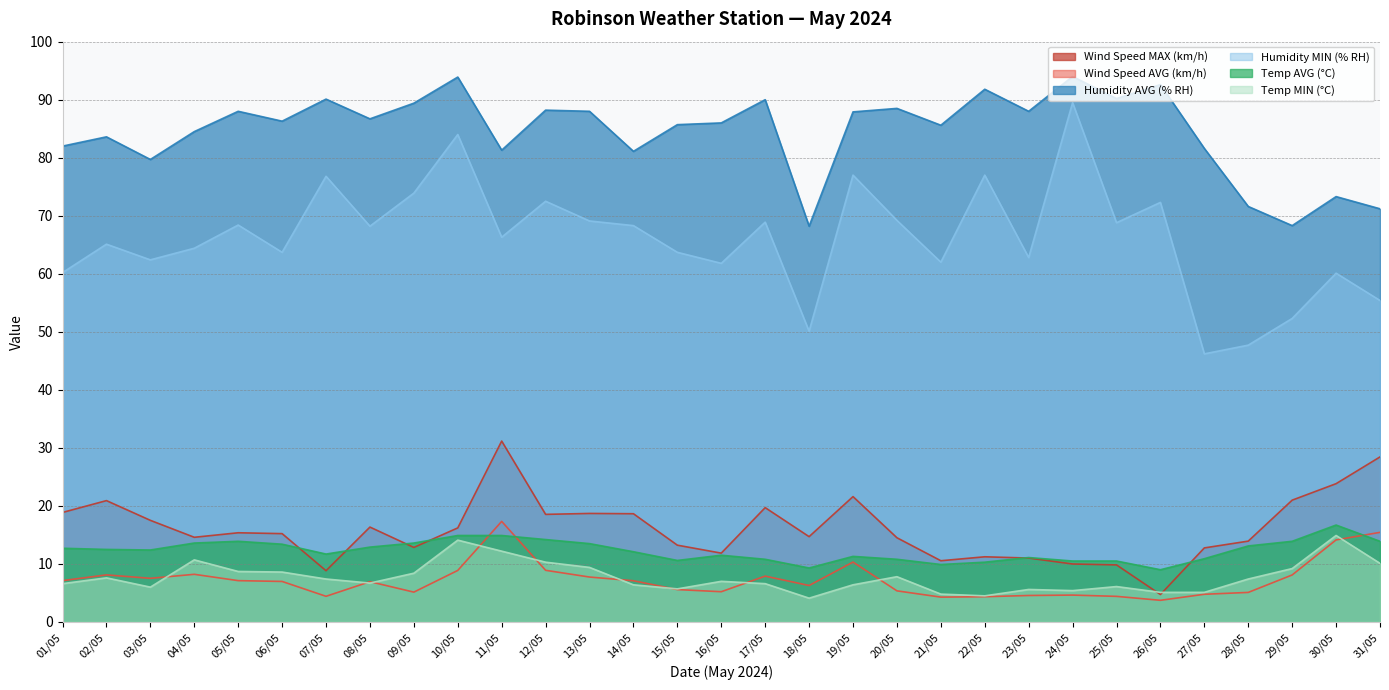

Is it true that Humidity AVG (% RH) equals 18.0 at 30/05?

False